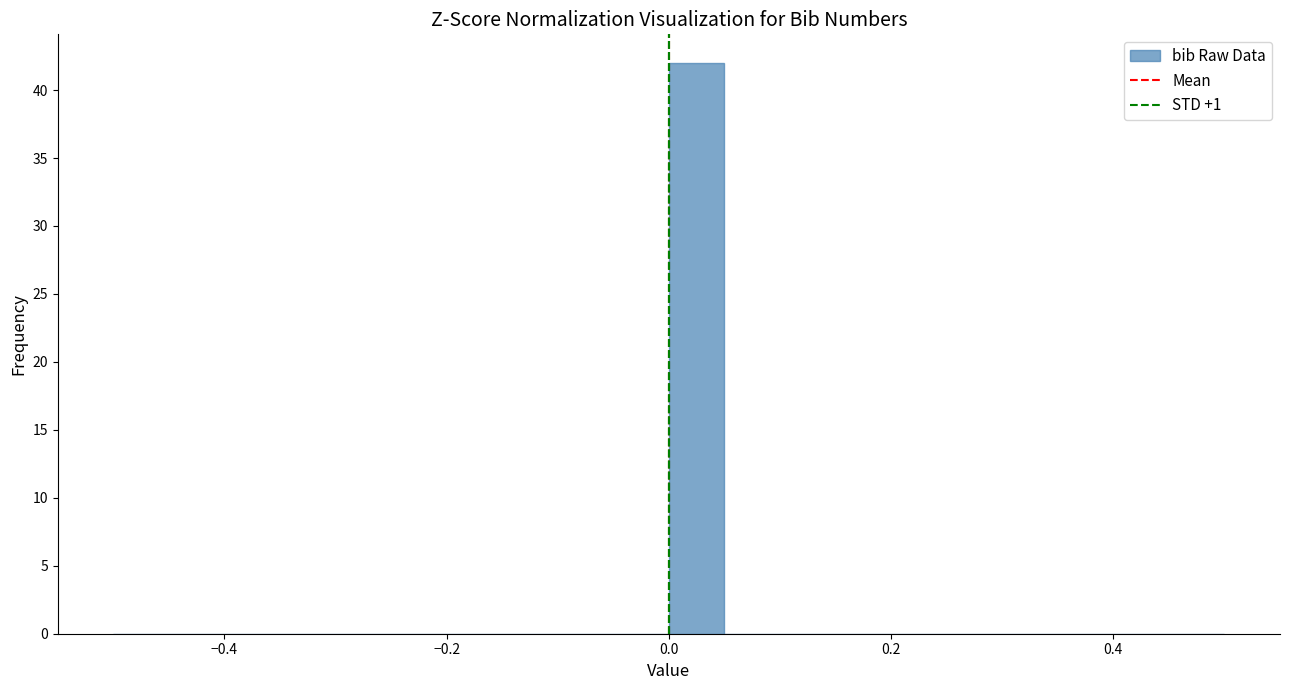

Read against the x-axis, roughly where is the centre of the tallest bar?

0.02